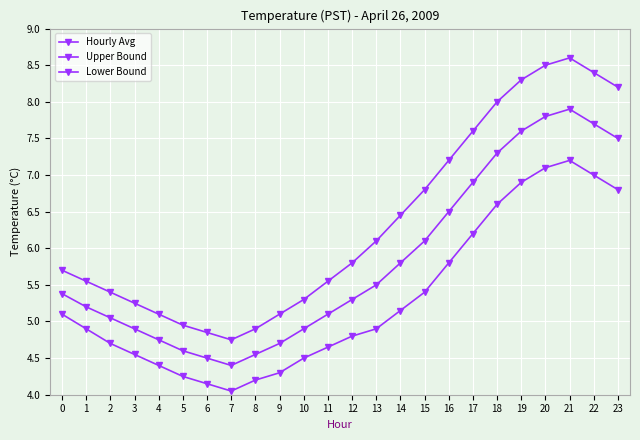

What is the difference between the highest and lowest values at 6?

0.7